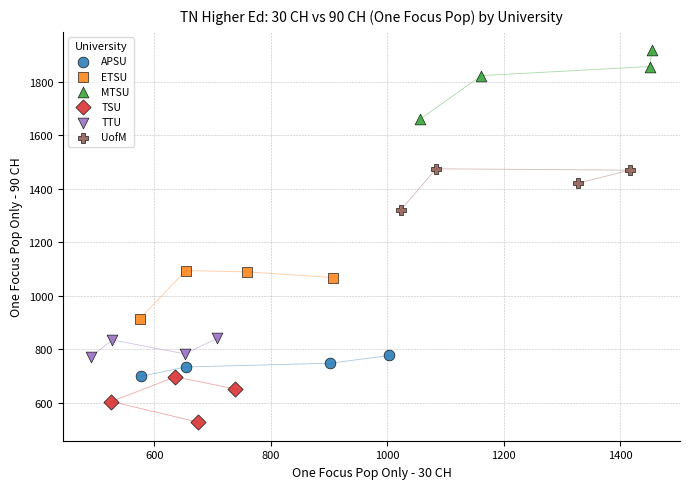

Which series has the largest Y range (max minus min)?

MTSU